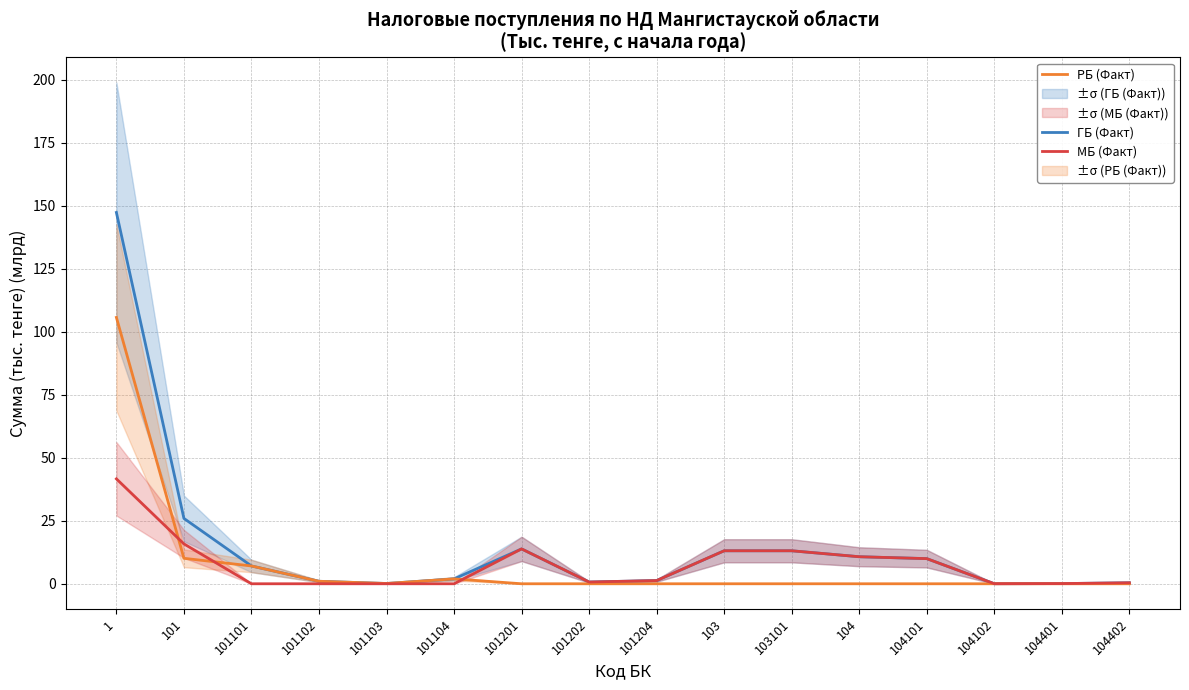

Where is the first local maximum for МБ (Факт)?

101201